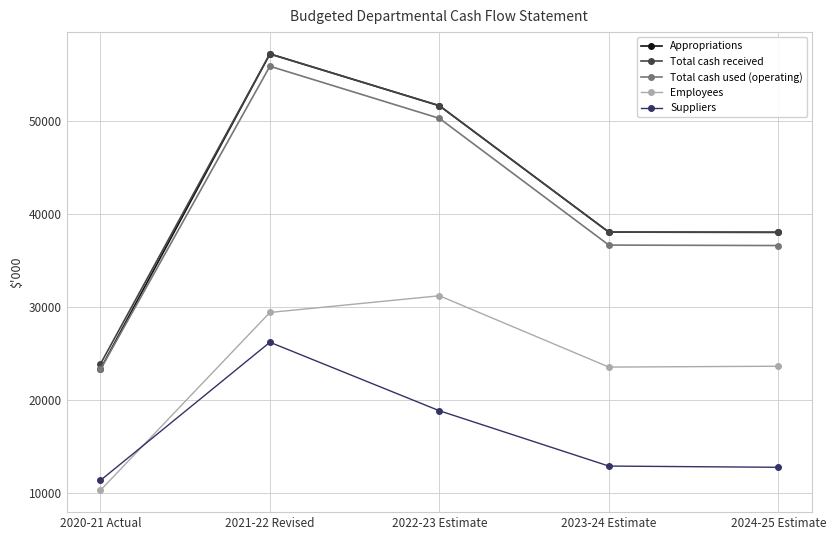

True or false: Suppliers and Employees intersect in this chart.

True